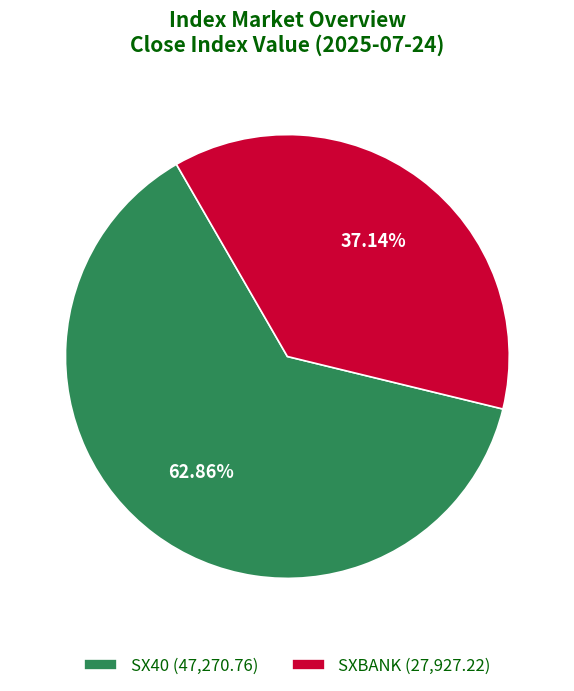

Rank the categories by value from lowest to highest.

SXBANK, SX40